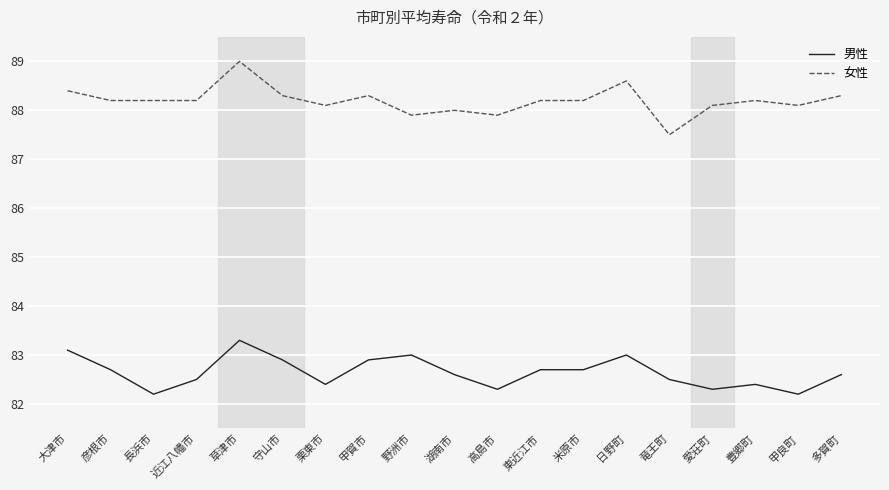

The 女性 series shows 119.5 at 甲賀市. True or false?

False